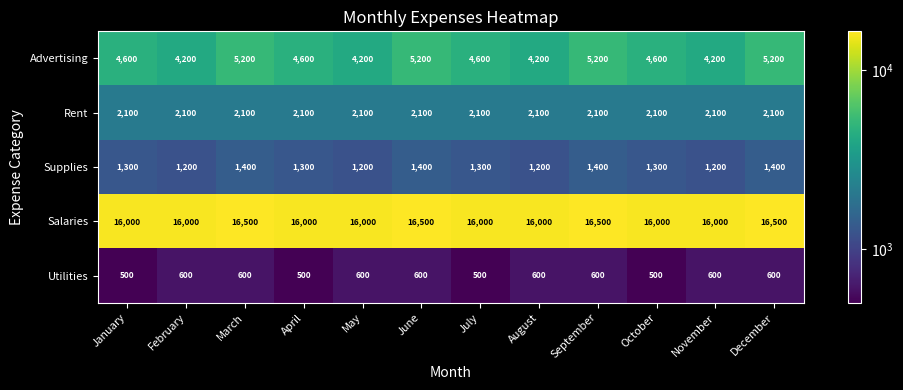

What is the sum of all Rent values?

25200